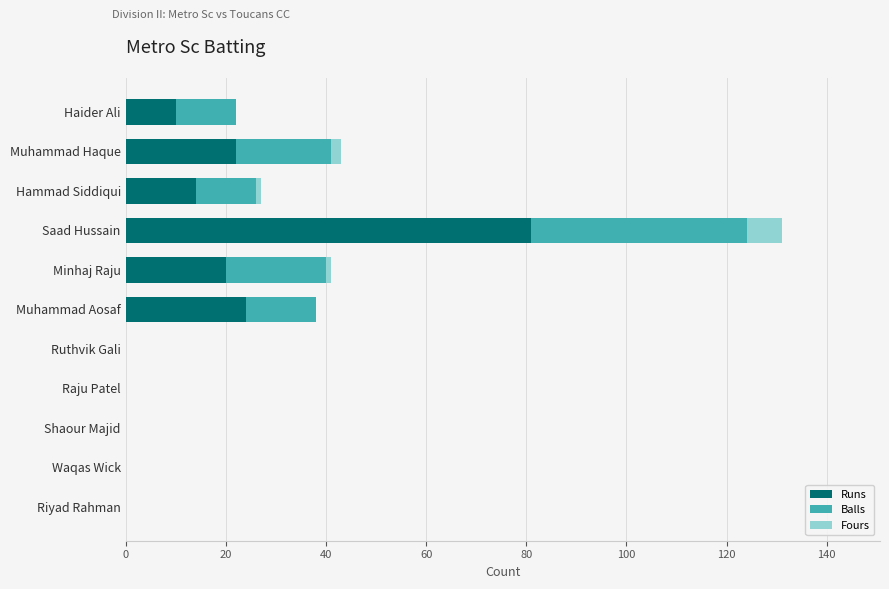

The Runs series shows 0 at Raju Patel. True or false?

True